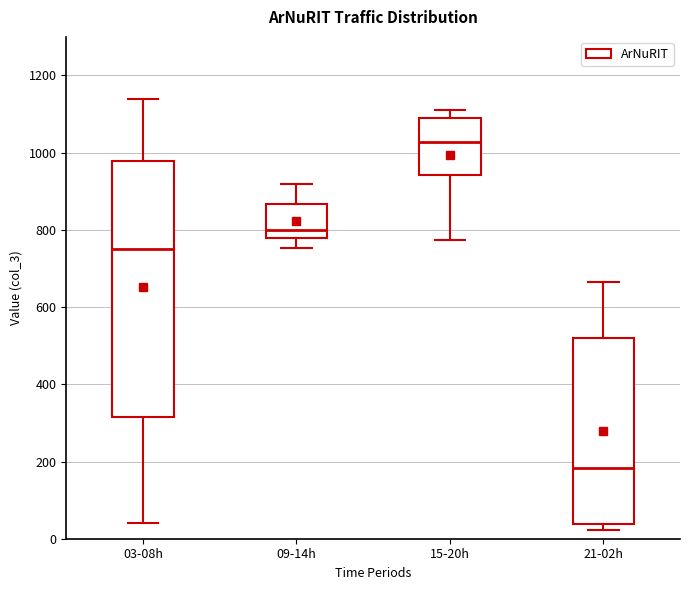

Reading left to right, read every box against the y-axis: the position of its median line, the range the box covers, and the ends of its whiskers. The values are not printed on the chart, so give them approximately, as read against the axis.

03-08h: median 740, box 320 to 980, whiskers 40 to 1140
09-14h: median 800, box 780 to 860, whiskers 760 to 920
15-20h: median 1020, box 940 to 1080, whiskers 780 to 1120
21-02h: median 180, box 40 to 520, whiskers 20 to 660